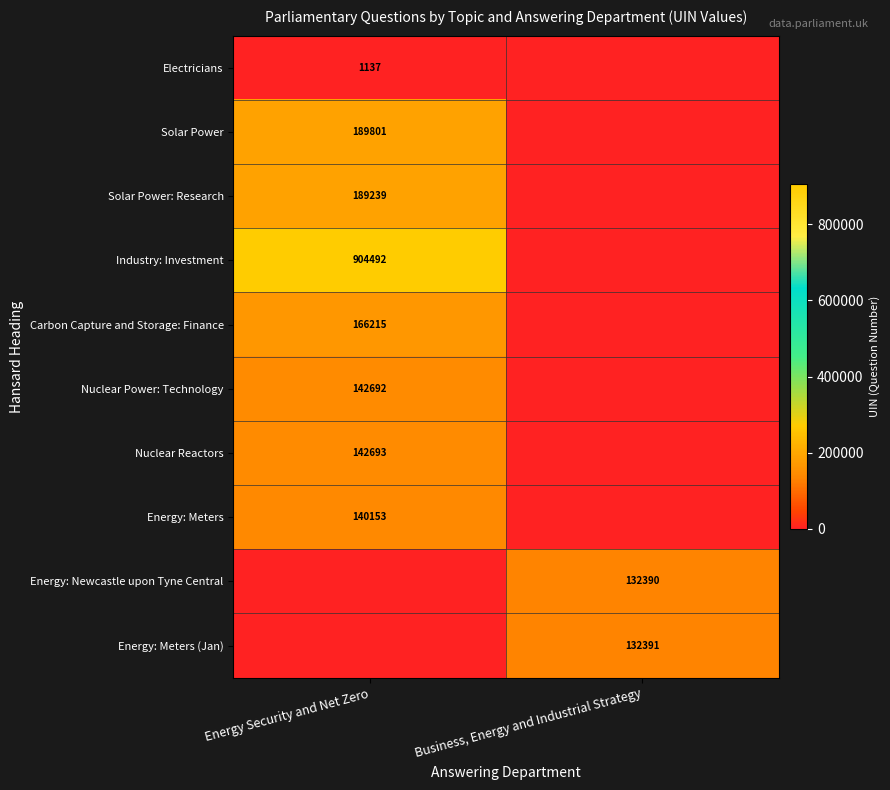

The Solar Power series shows 83695 at Energy Security and Net Zero. True or false?

False